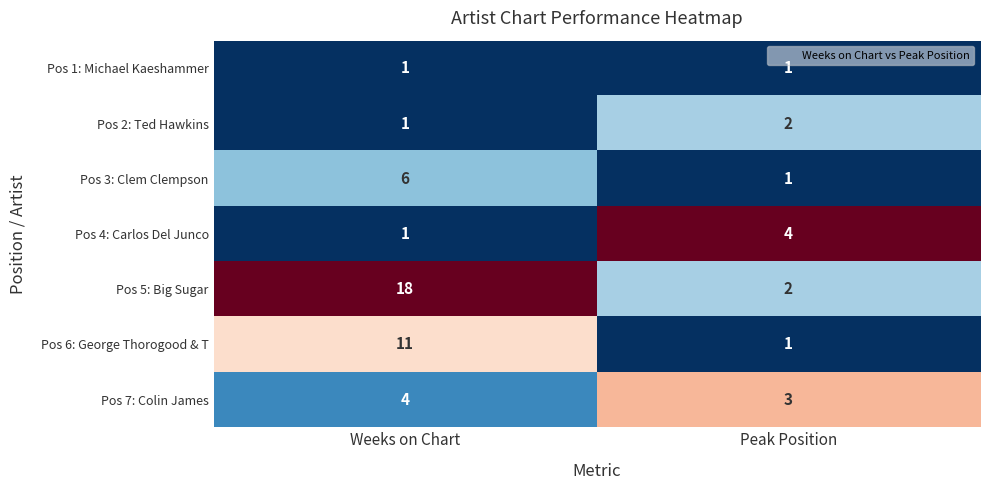

Rank the categories by Pos 4: Carlos Del Junco value from highest to lowest.

Peak Position, Weeks on Chart